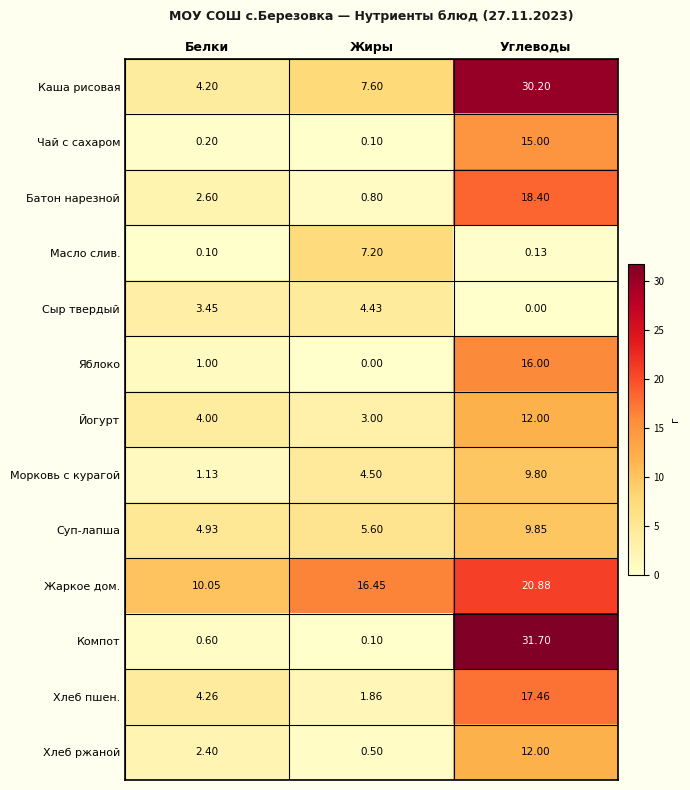

Which series has the widest spread of values?

Компот